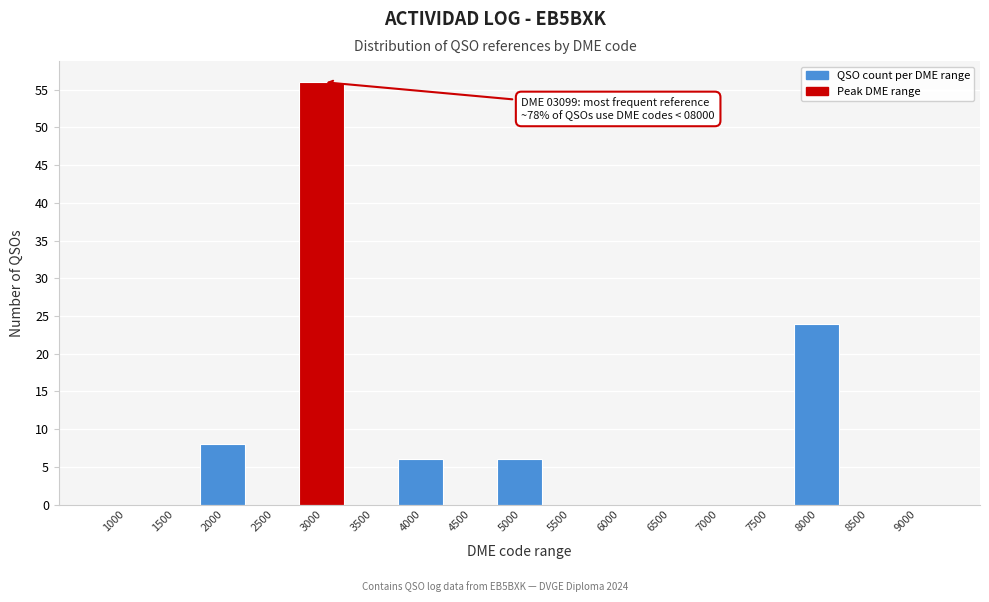

Reading right to left, extract all data points from this chart.

9000=0	8500=0	8000=24	7500=0	7000=0	6500=0	6000=0	5500=0	5000=6	4500=0	4000=6	3500=0	3000=56	2500=0	2000=8	1500=0	1000=0